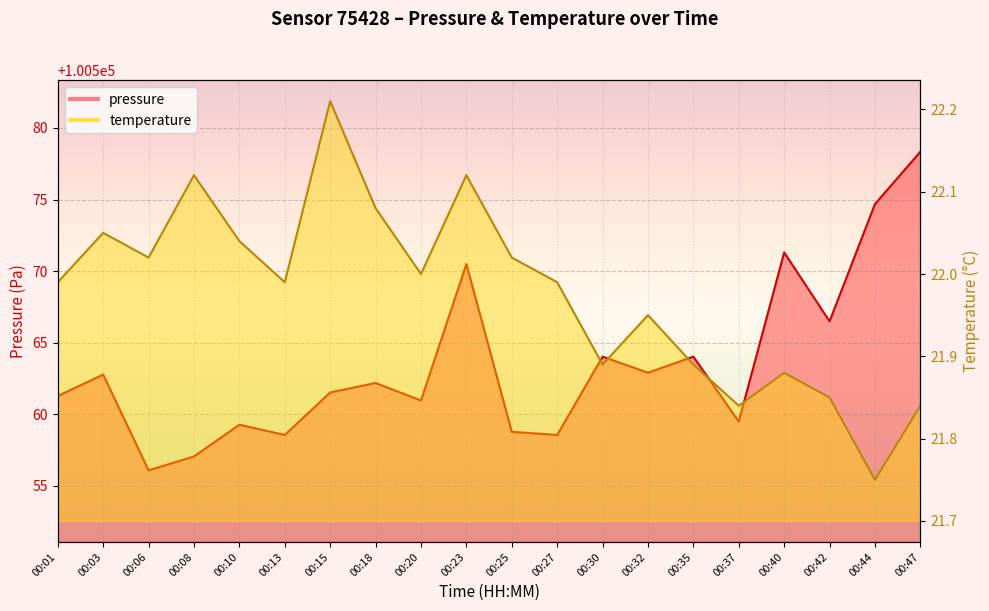

How many lines are shown in the chart?

2